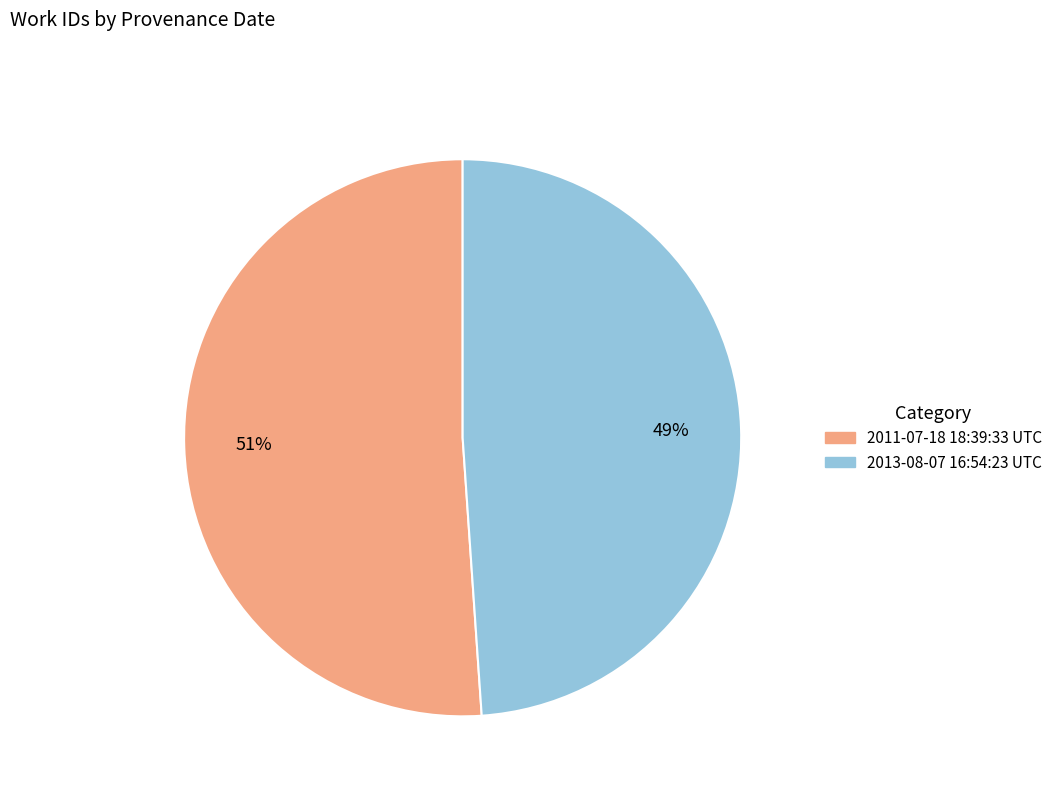

True or false: 2011-07-18 18:39:33 UTC accounts for 51% of the total.

True